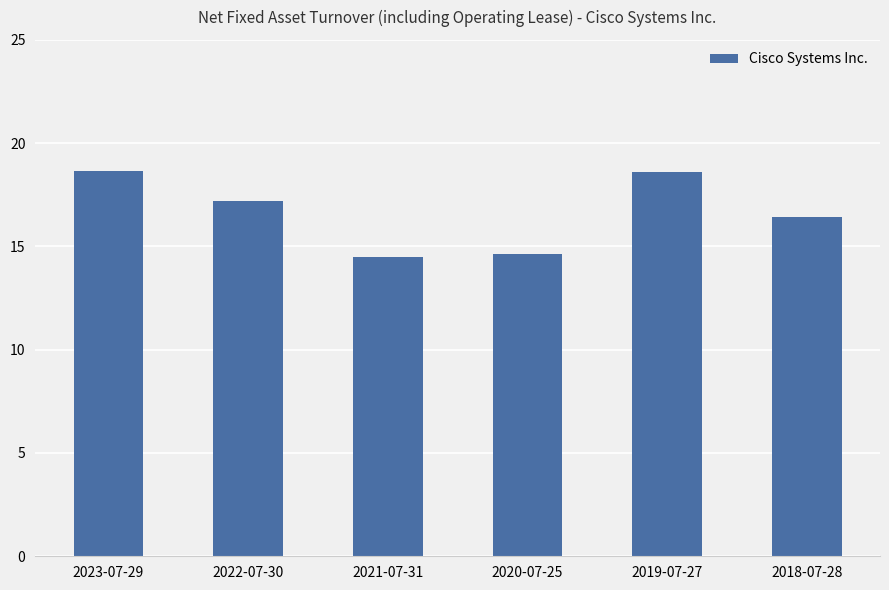

What value does the data have at 2019-07-27?

18.6